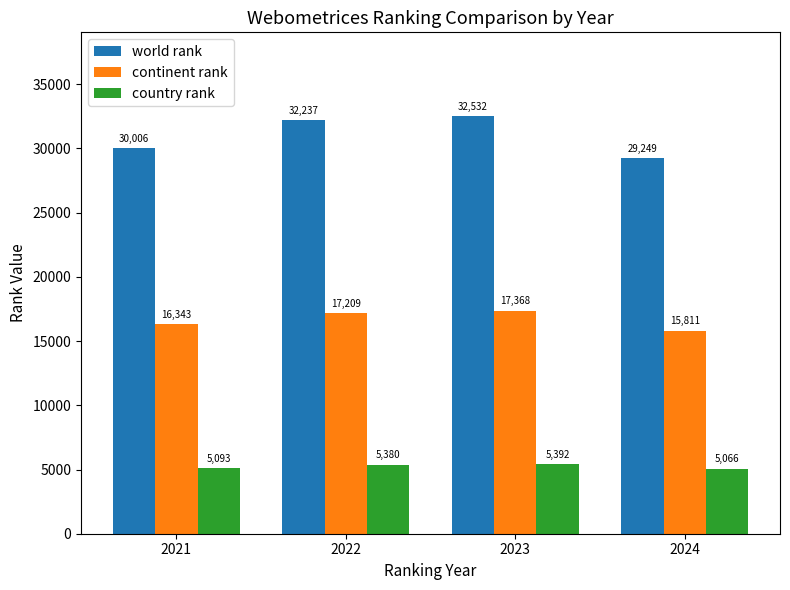

What is the greatest value displayed?

32532